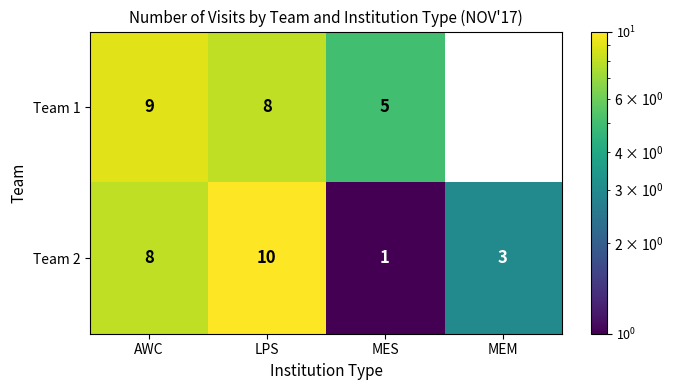

Rank the series by their maximum value, from lowest to highest.

Team 1, Team 2